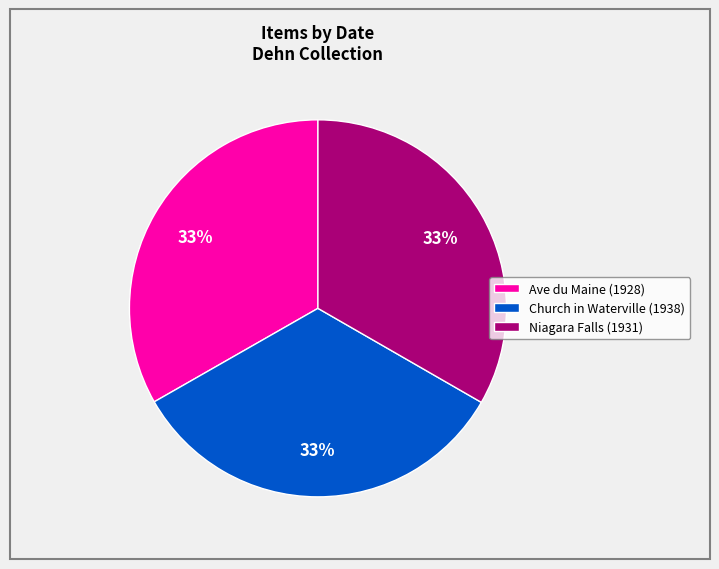

What percentage is the Niagara Falls (1931) slice, to the nearest percent?

33%